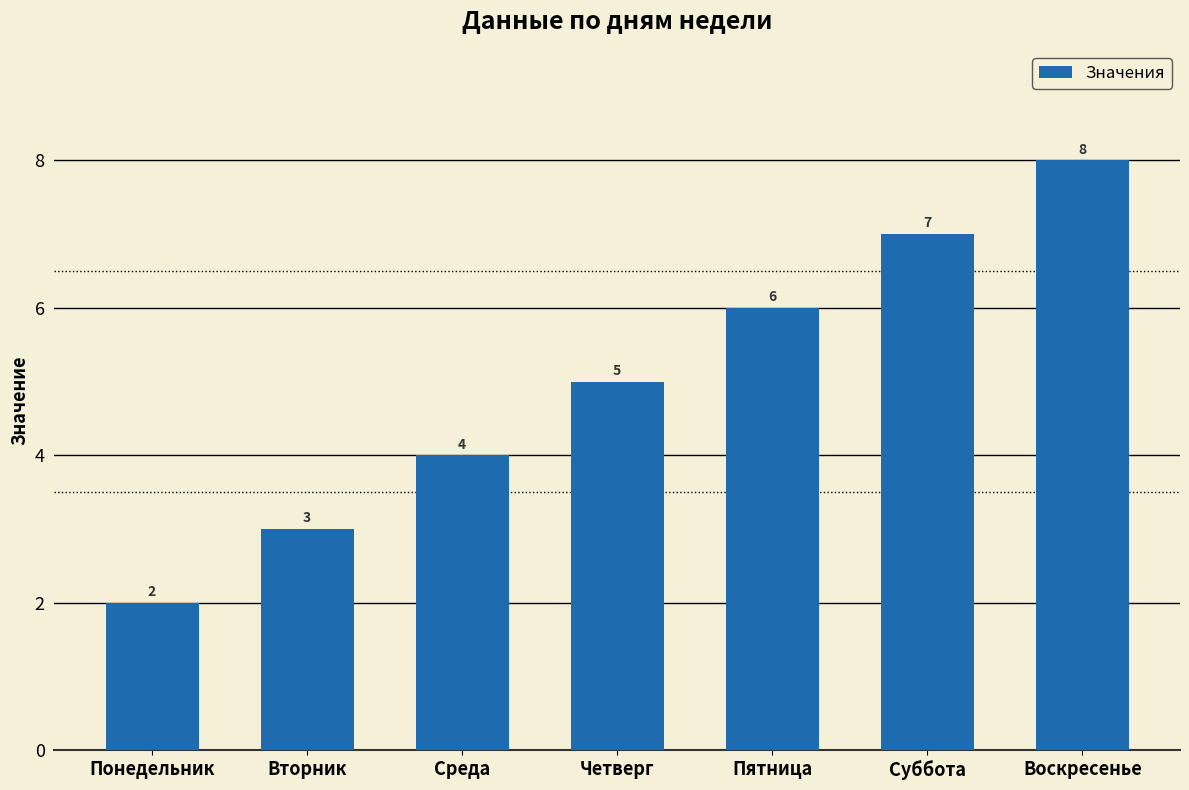

Count the number of data series in this chart.

1